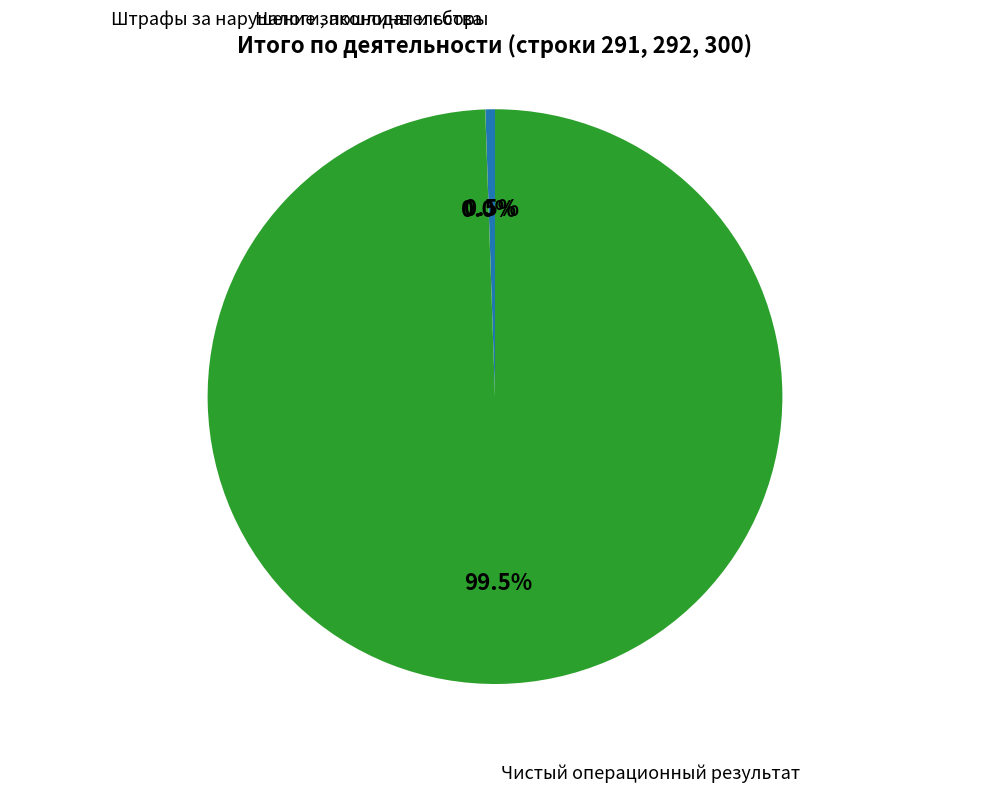

Is there a majority slice in this chart?

Yes